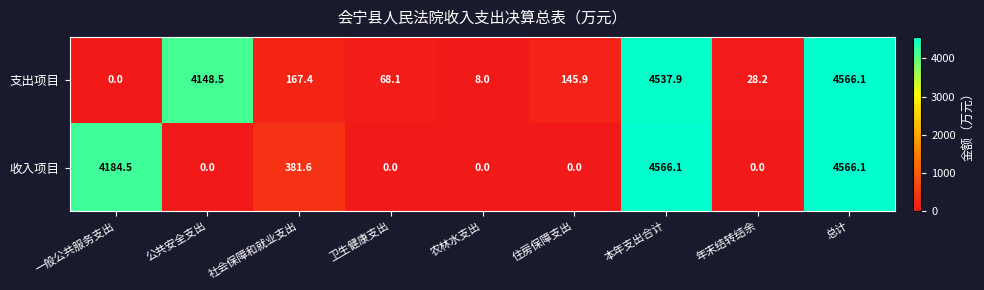

Is the value of 支出项目 at 农林水支出 greater than the value of 收入项目 at 公共安全支出?

Yes